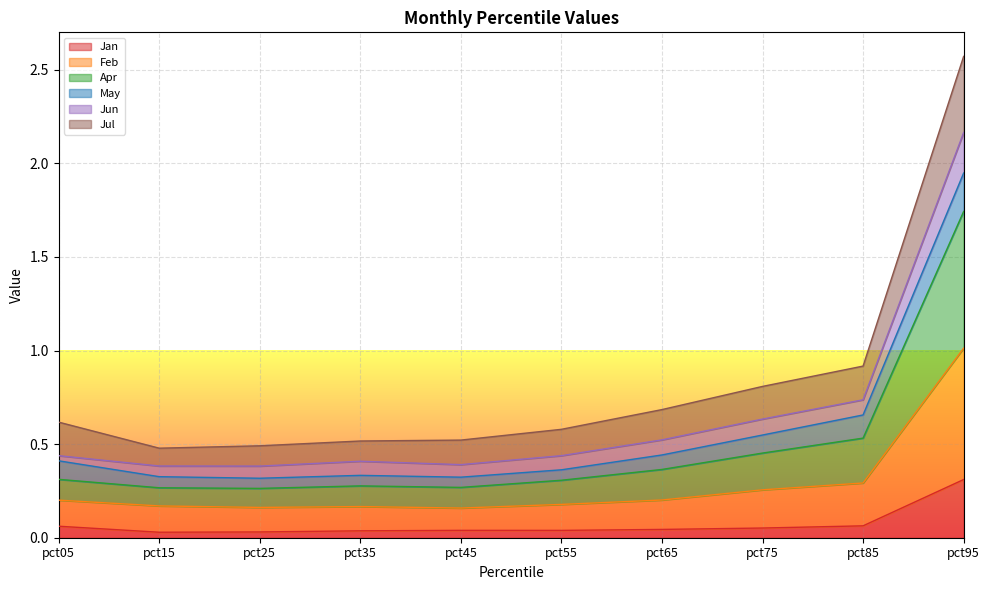

At which category is the sum across all series the highest?

pct95